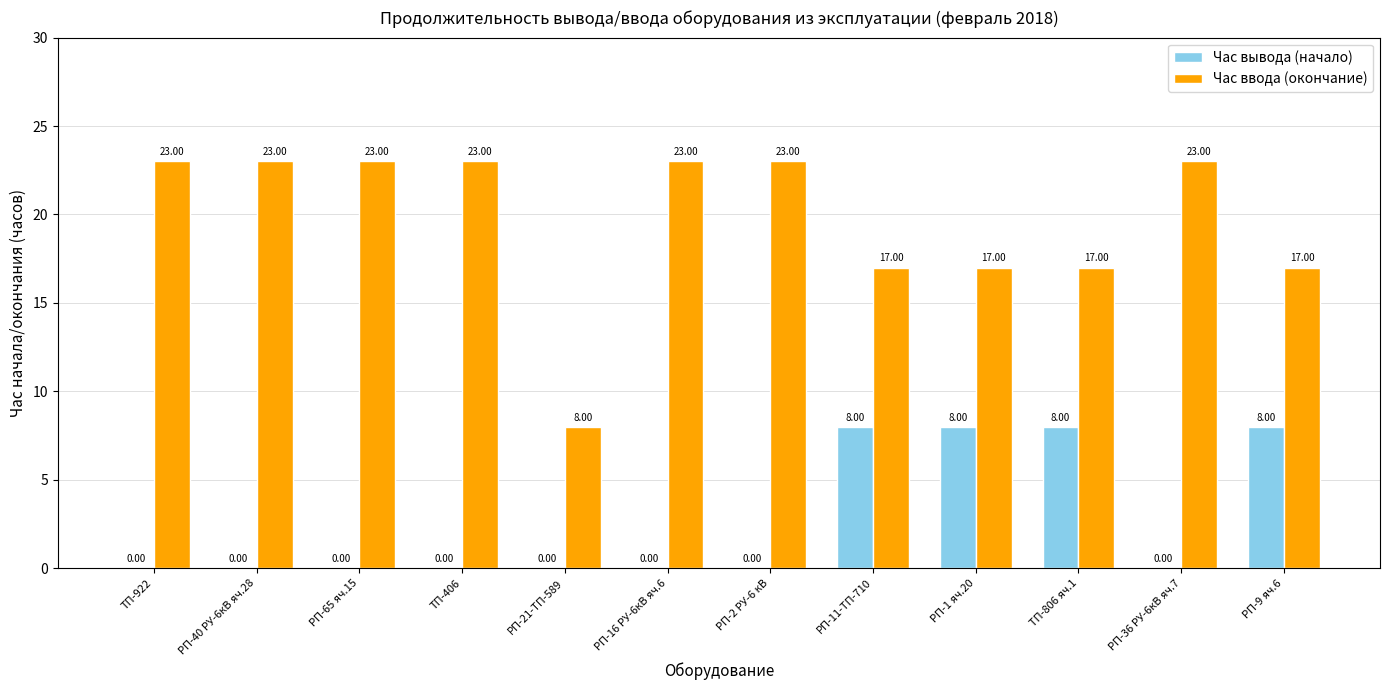

True or false: Час вывода (начало) has a value of 2 at РП-11-ТП-710.

False